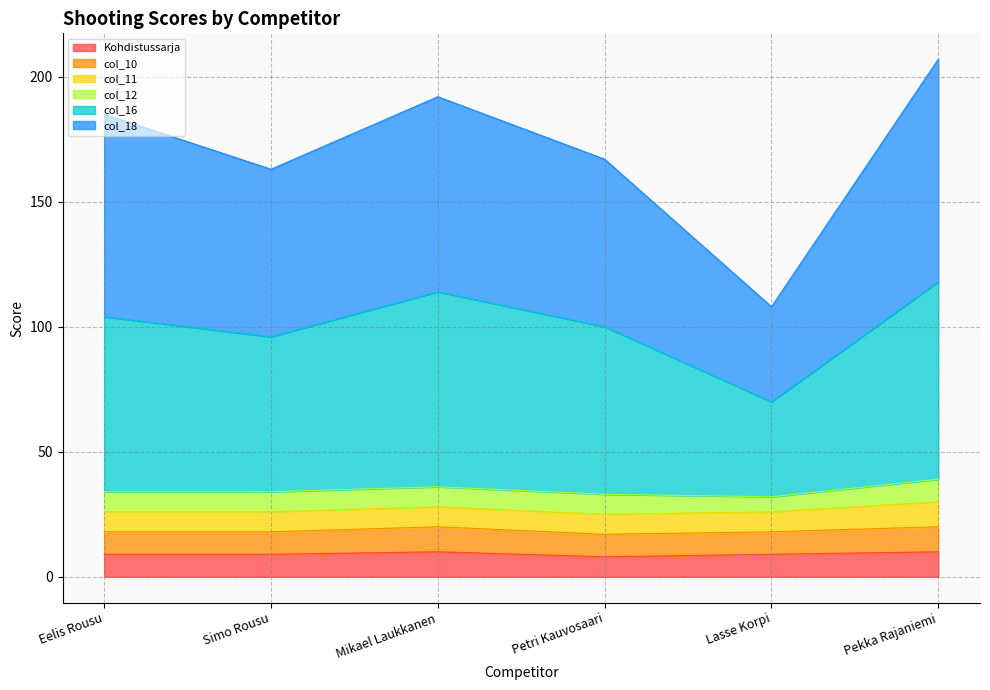

How many lines are shown in the chart?

6